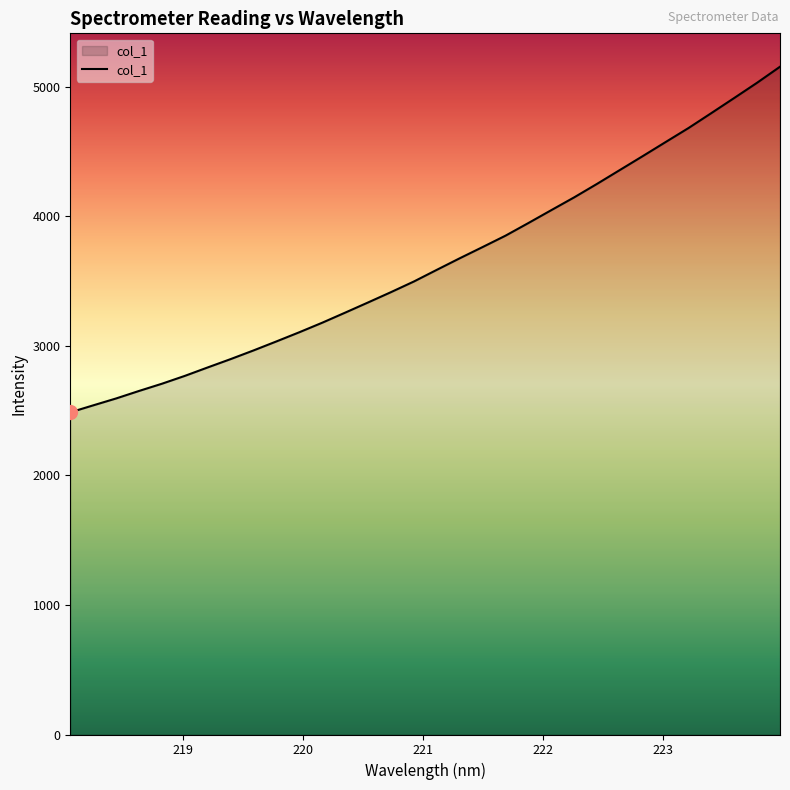

What is the difference between the maximum and minimum values?

2668.3